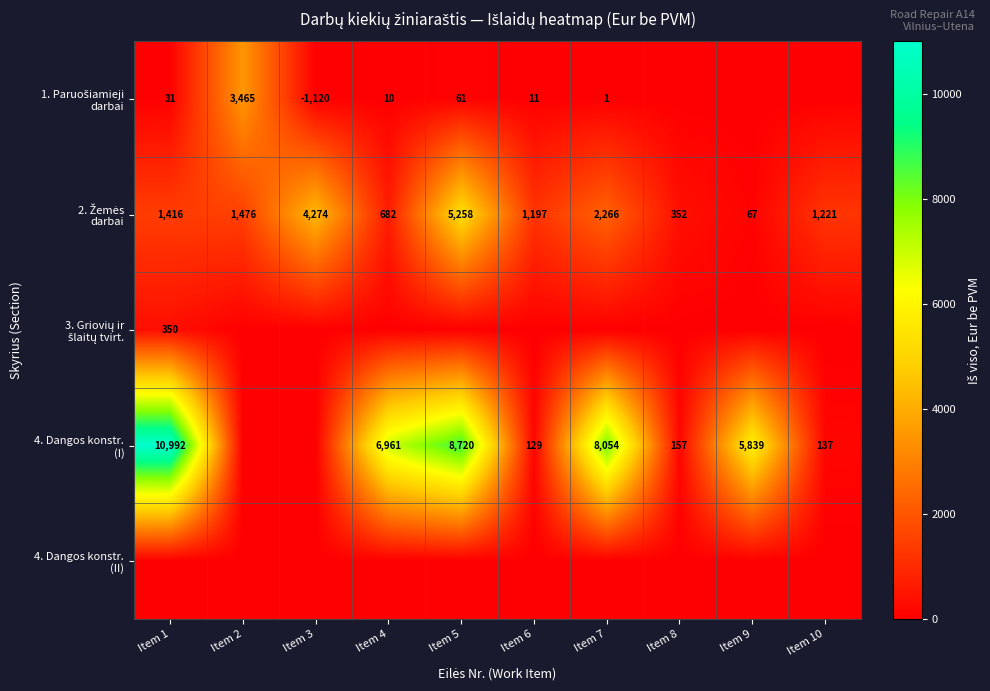

How many values in the 1. Paruošiamieji darbai series are below 9?

5